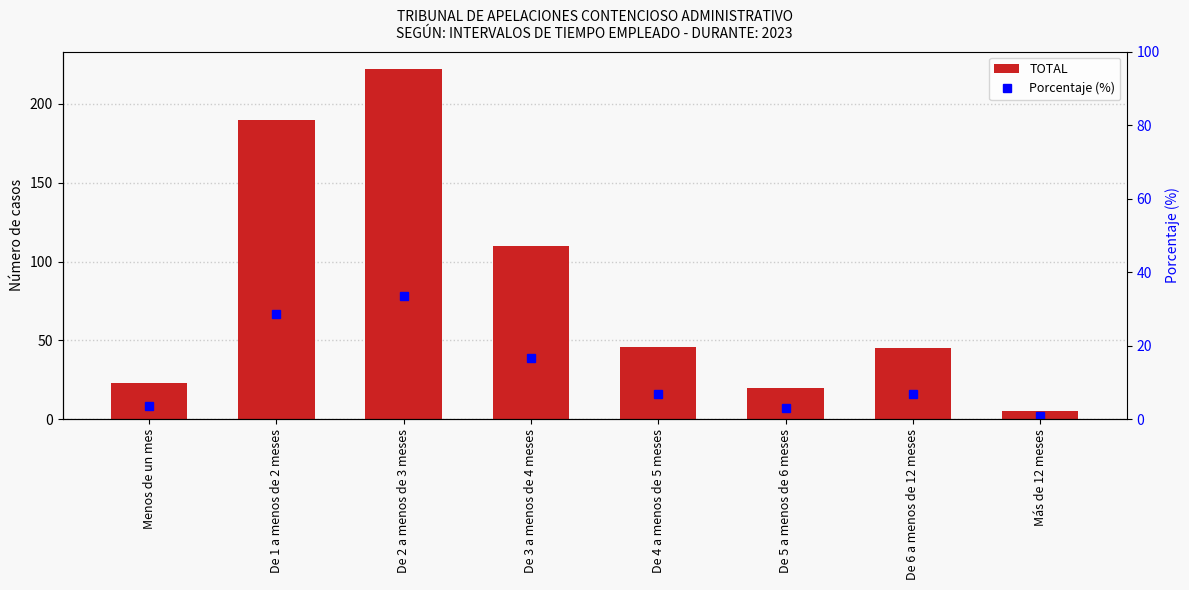

At which label does TOTAL reach its minimum?

Más de 12 meses